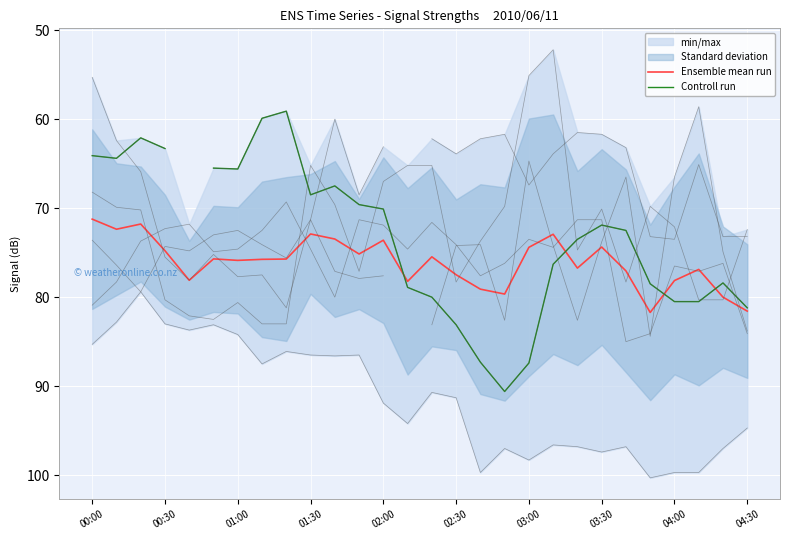

How many series are shown in this chart?

2